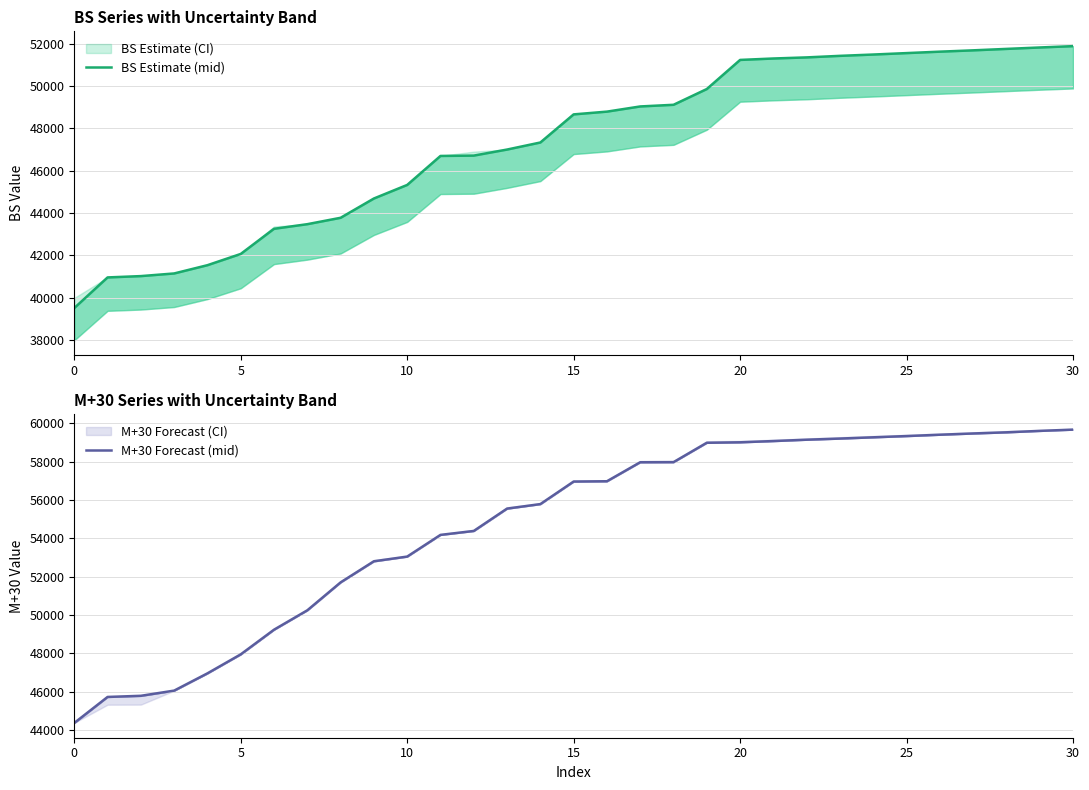

What is the sum of all M+30 Forecast (mid) values?

1695360.0